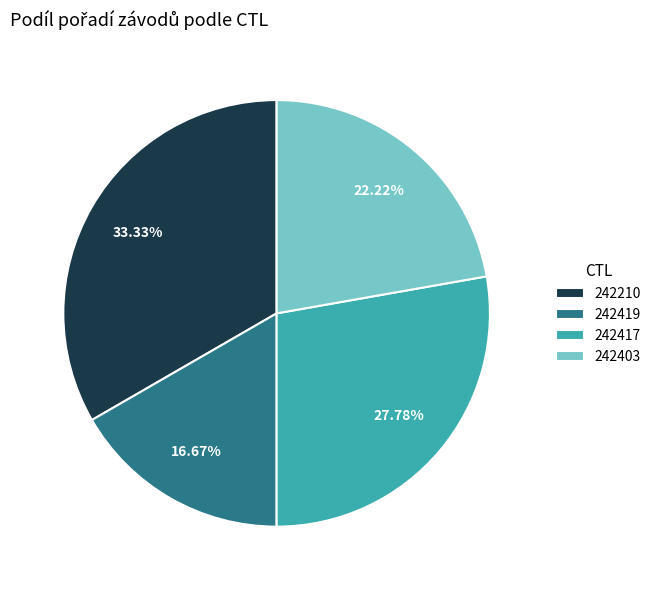

To the nearest percent, what is the difference between the largest and smallest slice percentages?

17%